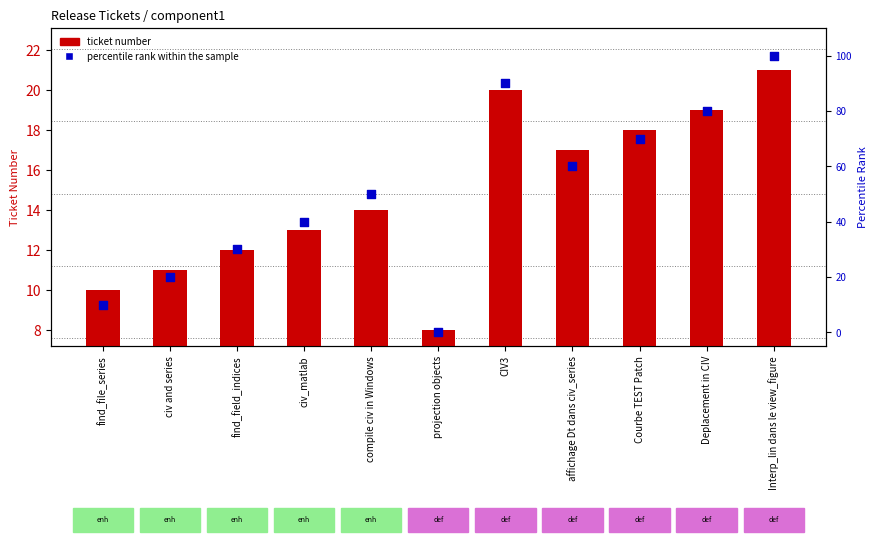

Which series has the largest Y range (max minus min)?

percentile rank within the sample